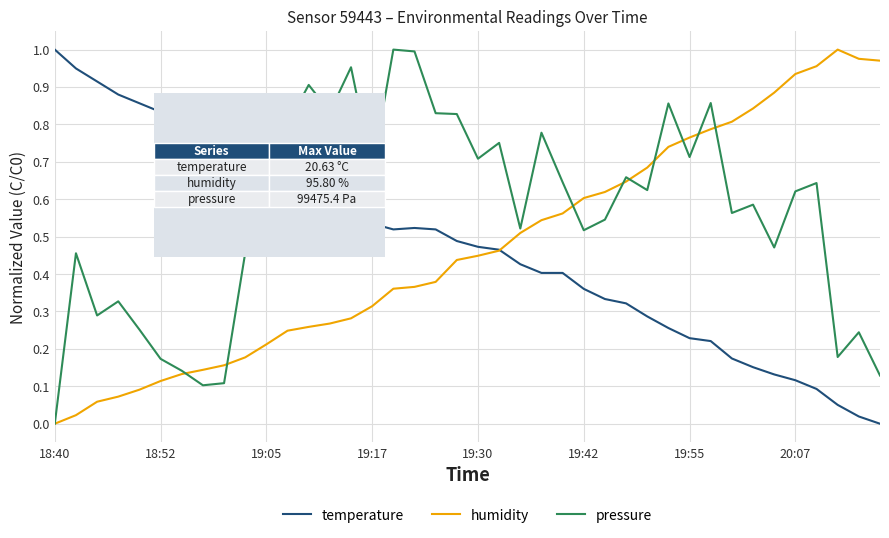

Which series has the largest total across all categories?

pressure